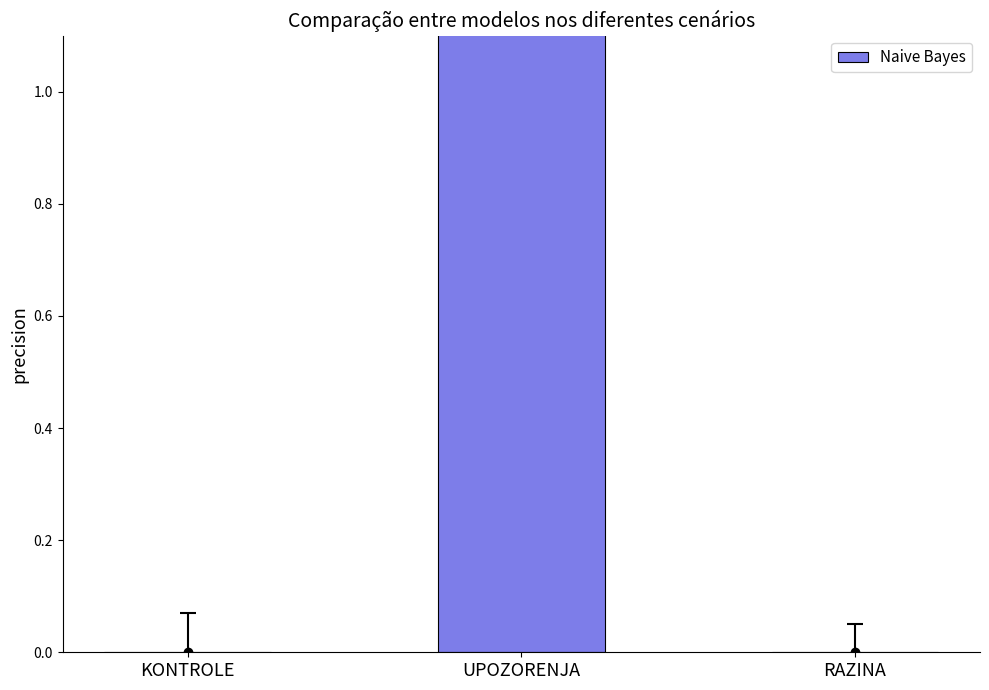

Reading right to left, list all the values displayed in this chart.

RAZINA=0	UPOZORENJA=4	KONTROLE=0